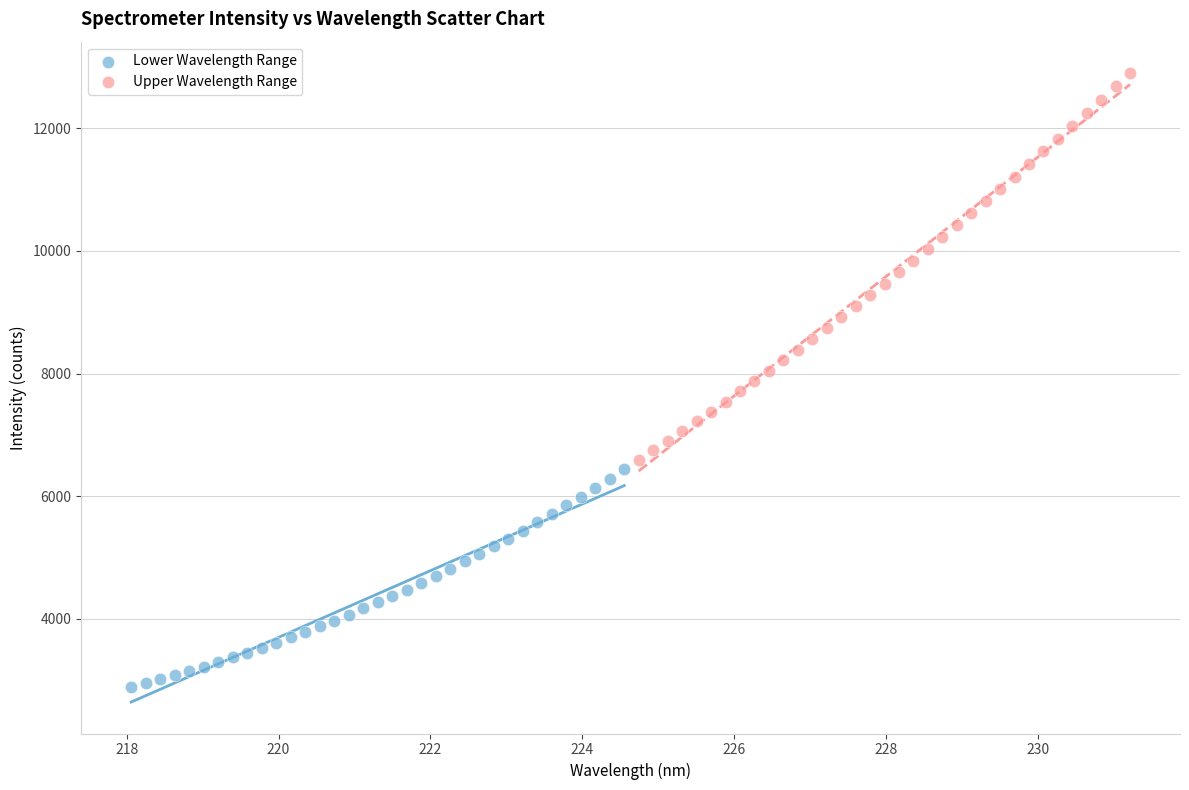

Which series contains the highest Y value?

Upper Wavelength Range